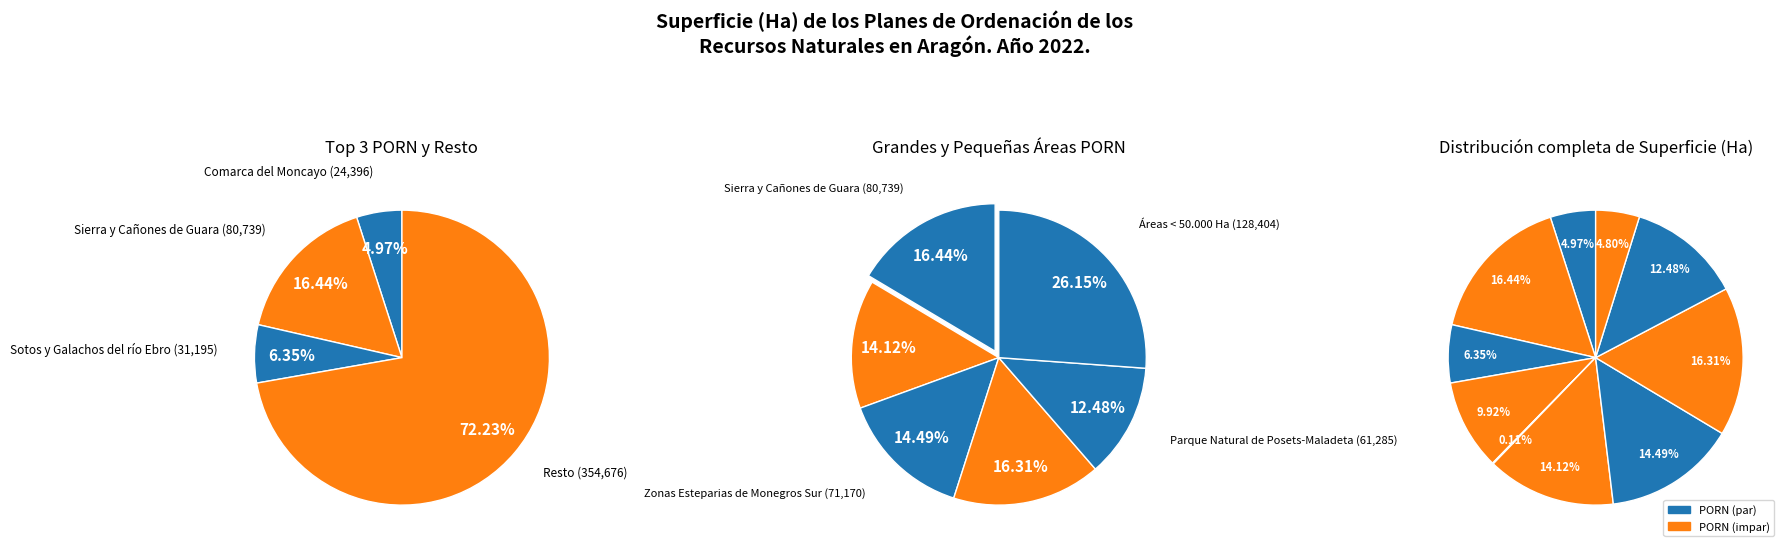

What percentage is the Mancomunidad de Los Valles slice, to the nearest percent?

14%